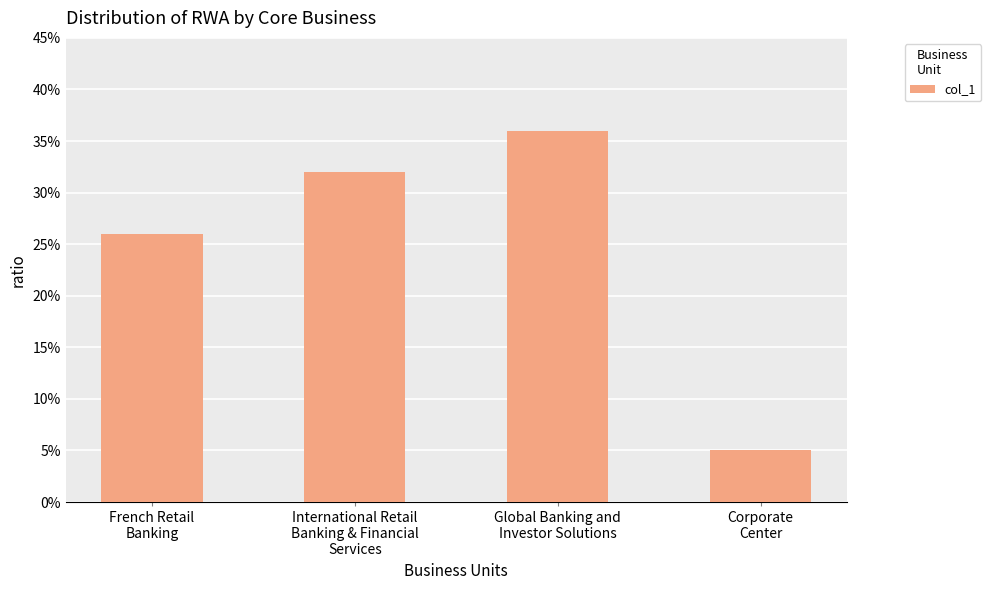

Are the bars horizontal?

No